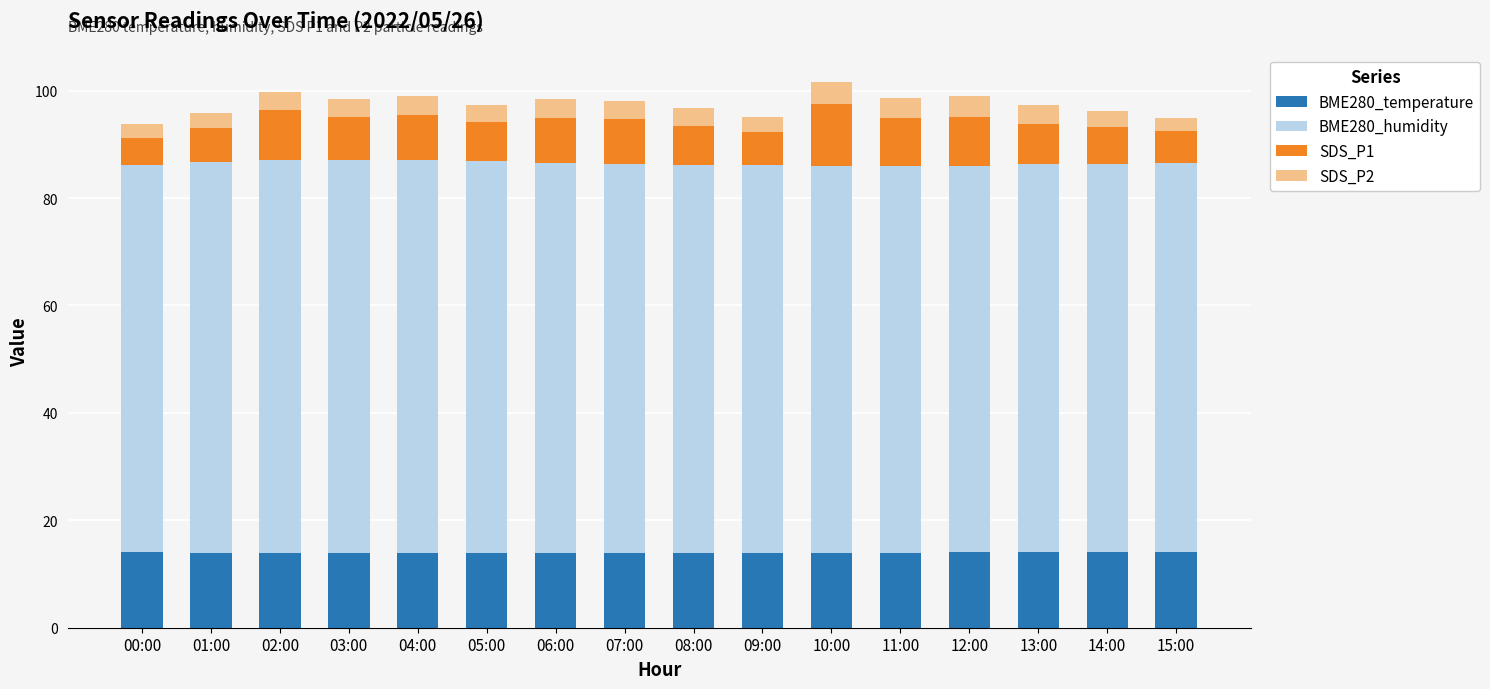

What is the sum of all BME280_temperature values?

223.8